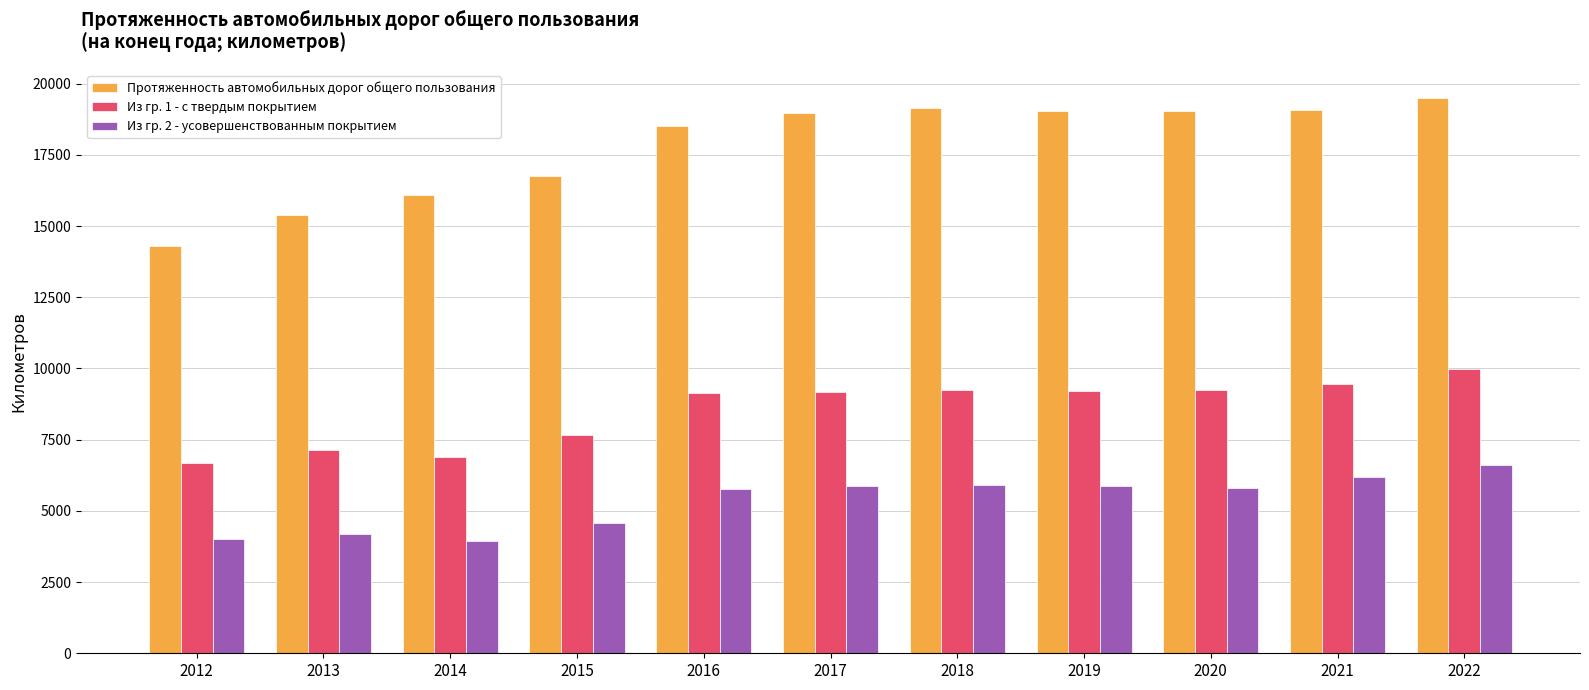

Rank the series by their maximum value, from lowest to highest.

Из гр. 2 - усовершенствованным покрытием, Из гр. 1 - с твердым покрытием, Протяженность автомобильных дорог общего пользования